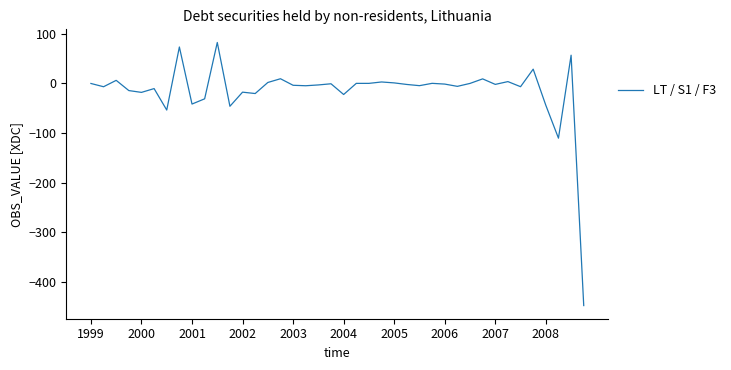

What is the maximum value shown in the chart?

82.8